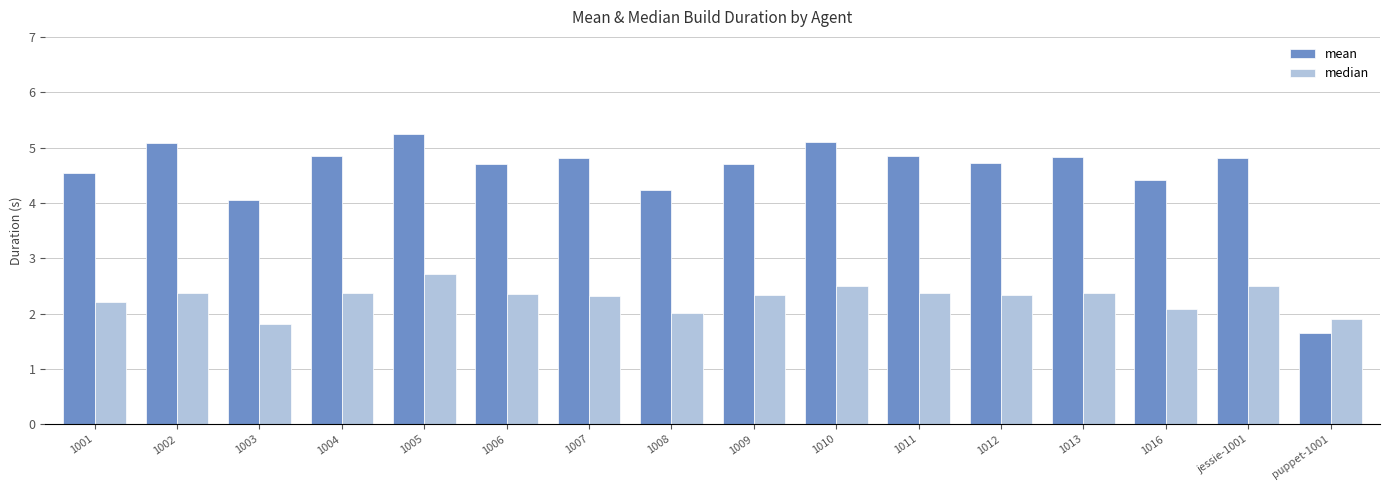

What is the sum of all median values?

36.6